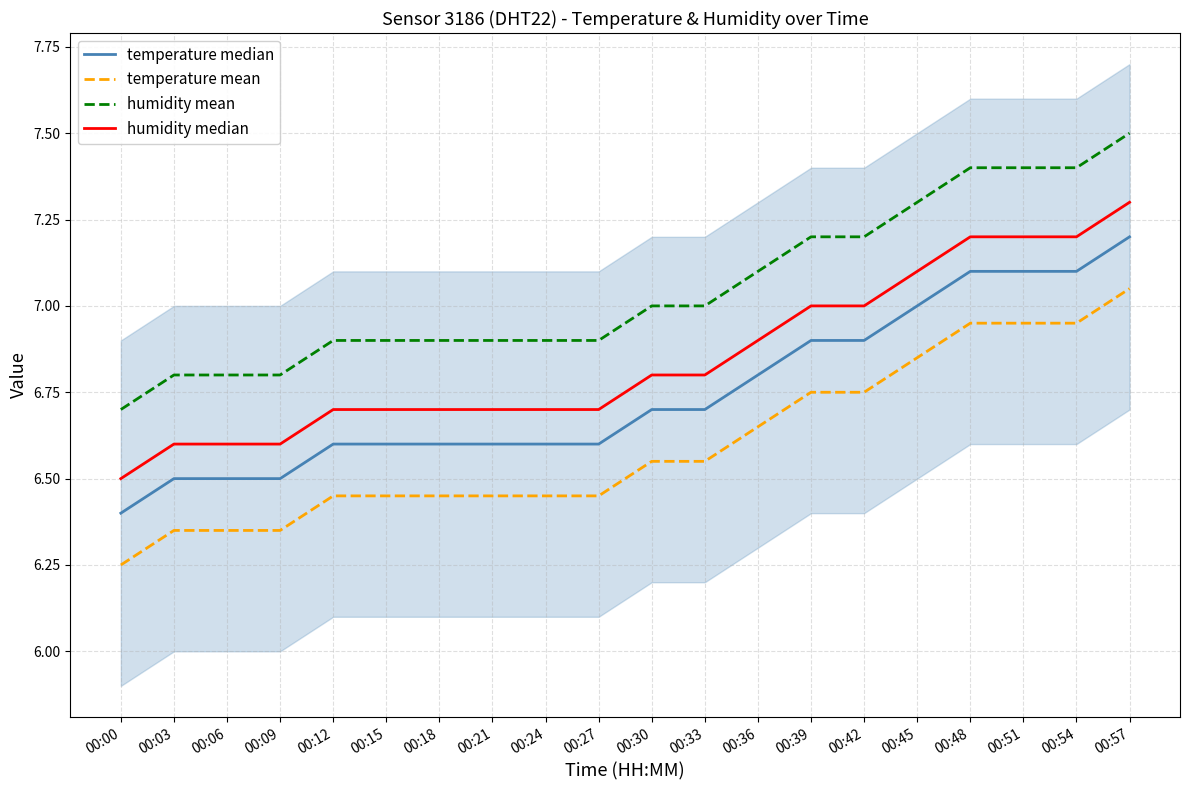

Is the value of temperature median at 00:24 greater than the value of humidity mean at 00:39?

No